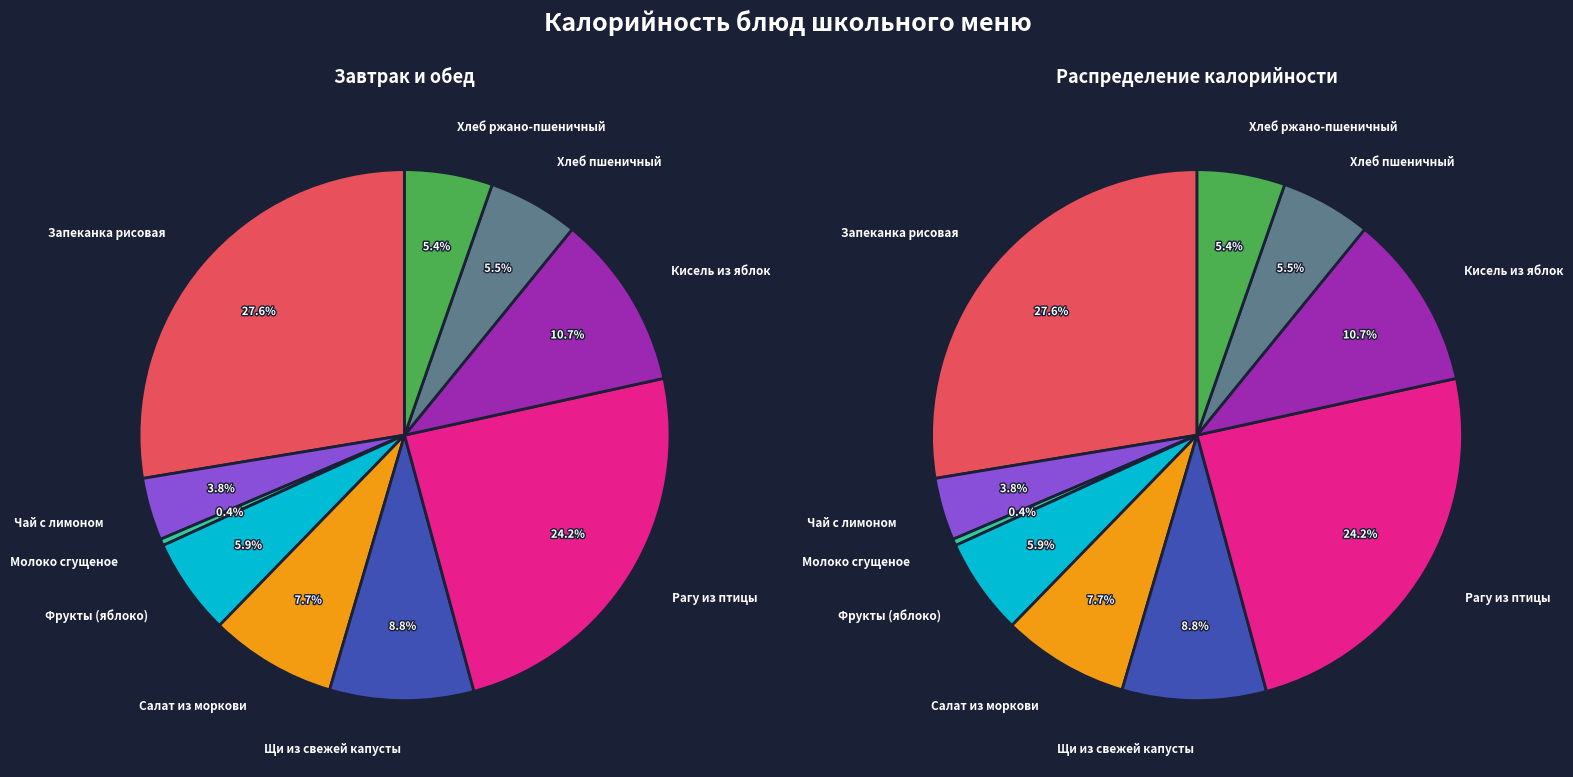

What is the ratio of the value at Салат из моркови с изюмом to the value at хлеб ржано-пшеничный?

1.4